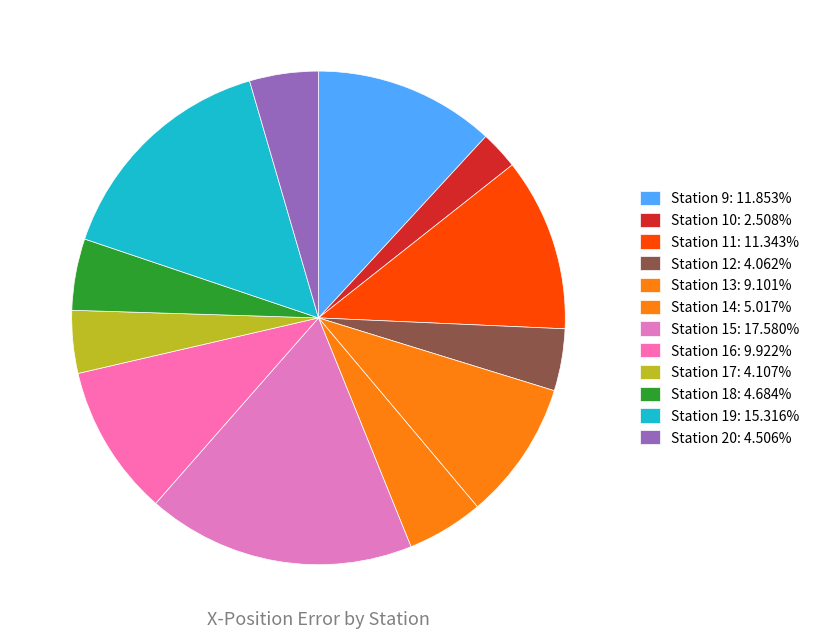

Count the number of slices in the pie.

12